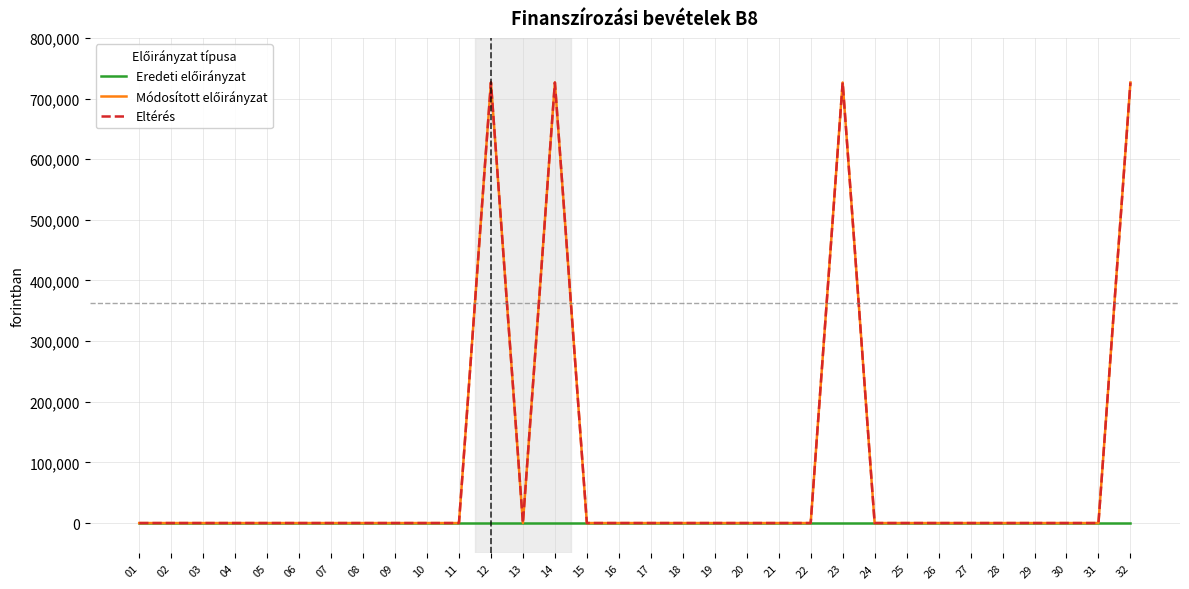

Between 19 and 21, which is larger?

19